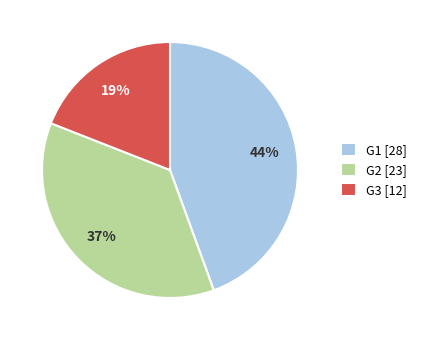

Between G1 [28] and G2 [23], which is larger?

G1 [28]